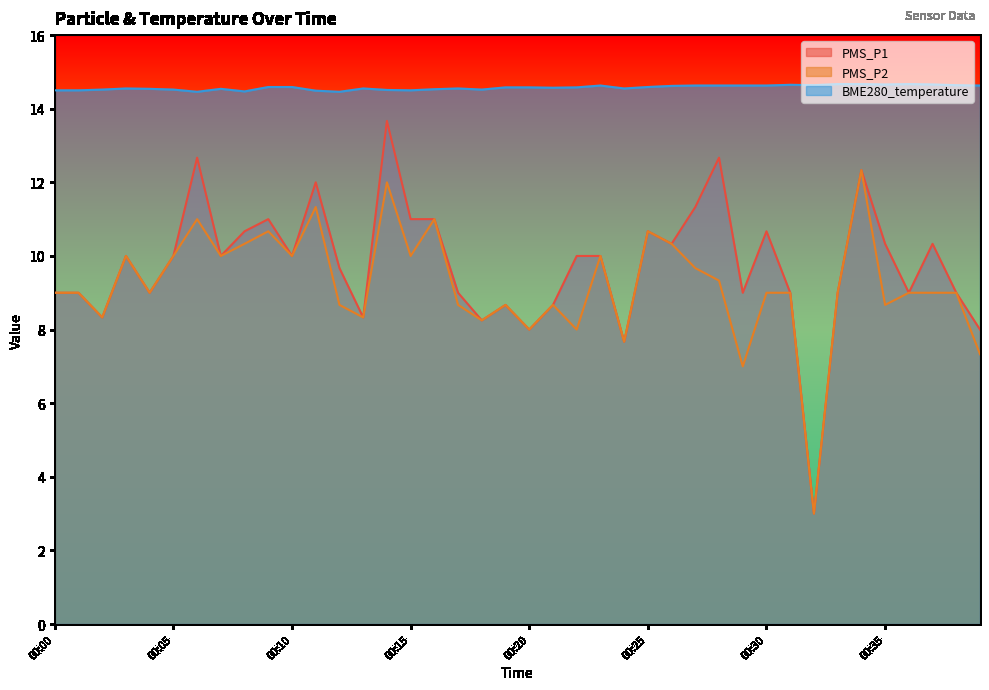

Read the BME280_temperature value at 00:35.

14.7